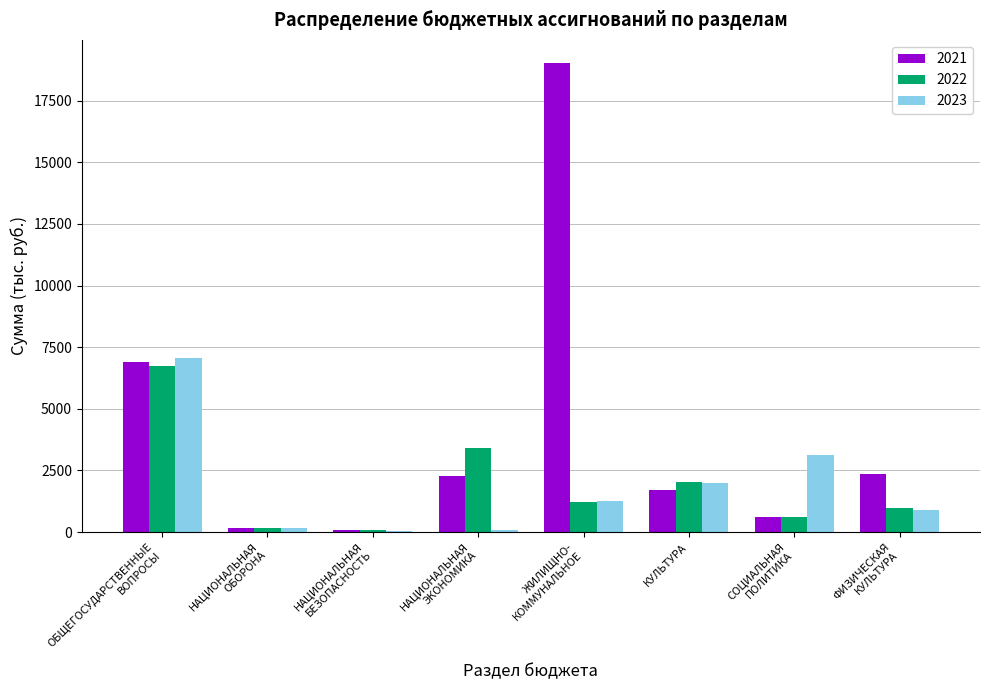

What is the spread (max minus min) of values at ФИЗИЧЕСКАЯ
КУЛЬТУРА?

1457.2